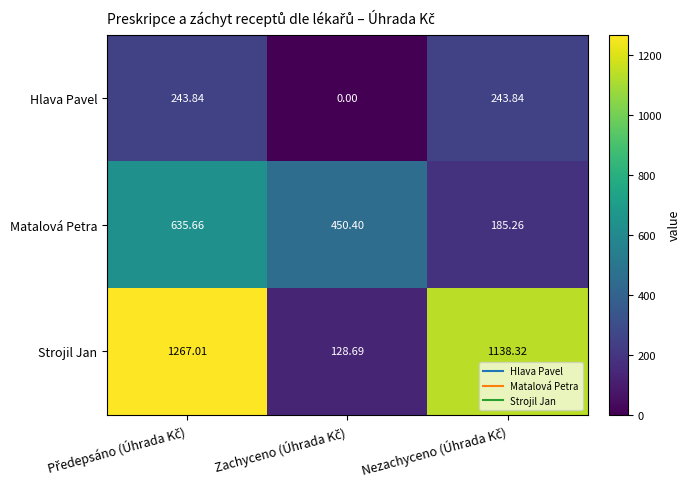

Count the number of data series in this chart.

3